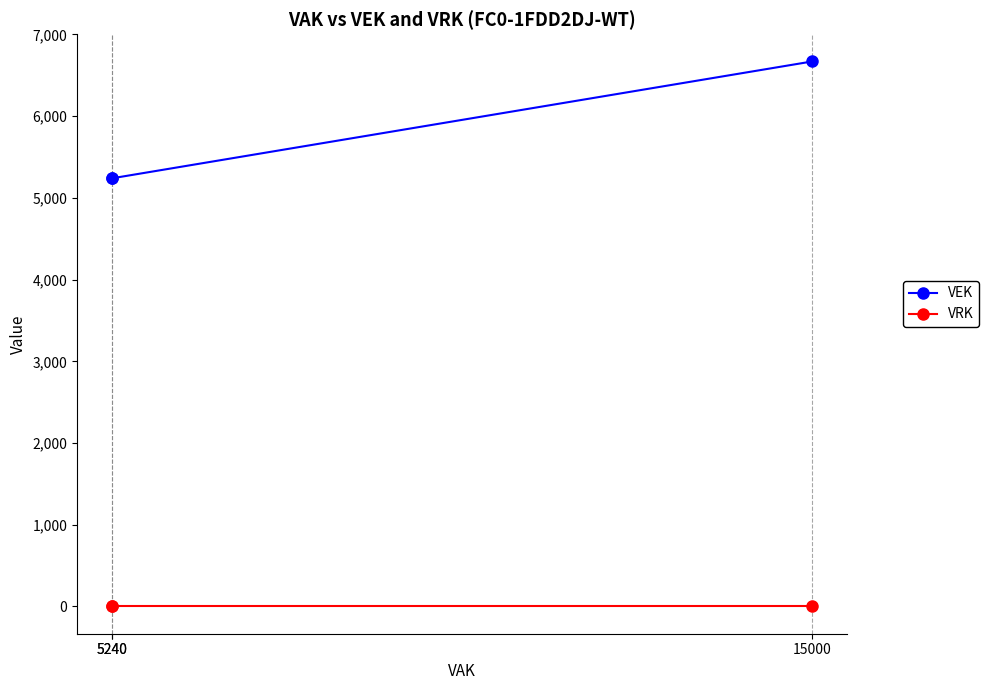

How many data points in VEK are above 5240?

1